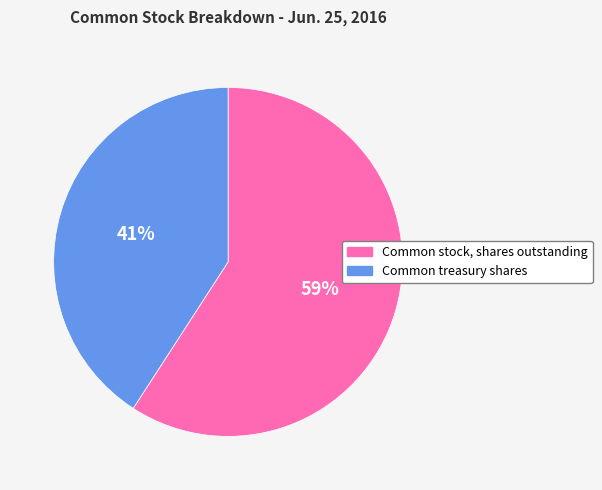

Which has a higher value, Common treasury shares or Common stock, shares outstanding?

Common stock, shares outstanding